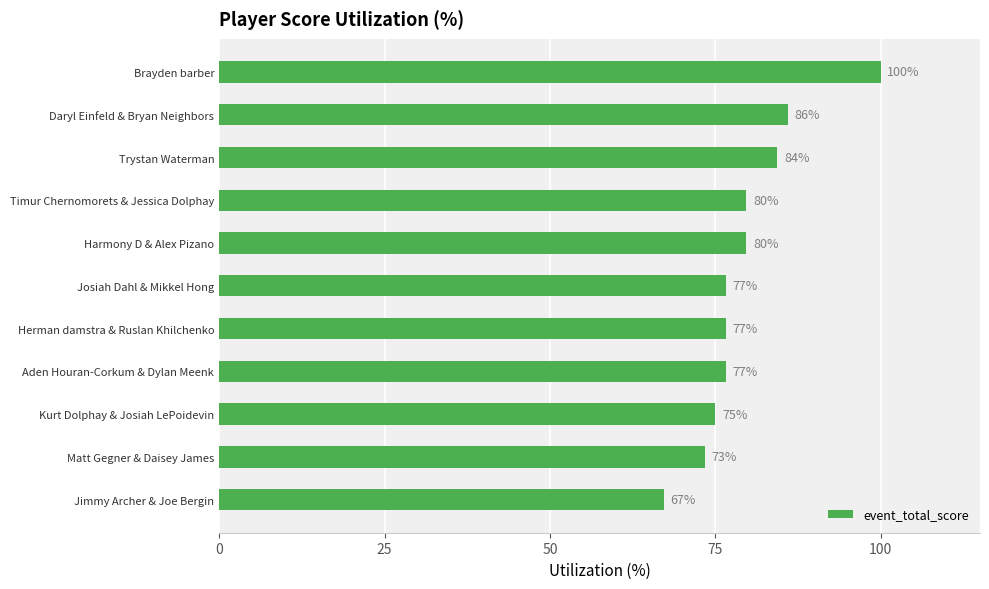

Which has a higher value, Brayden barber or Josiah Dahl & Mikkel Hong?

Brayden barber